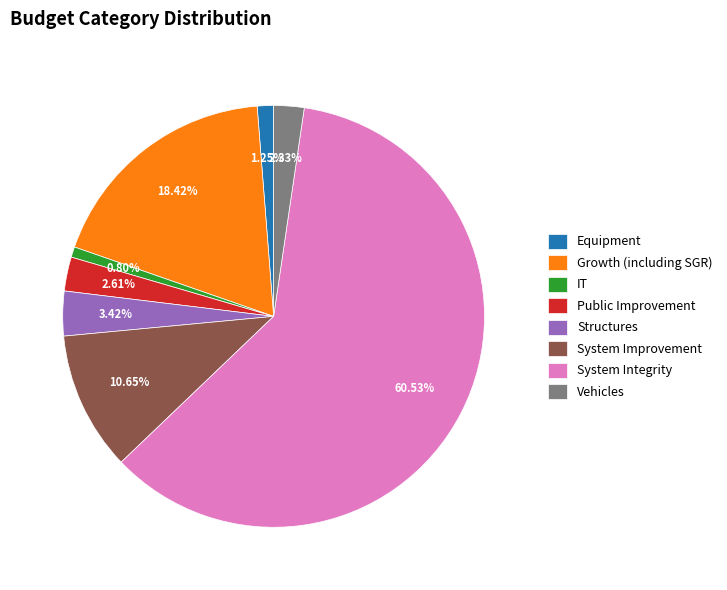

To the nearest percent, what portion does System Integrity represent?

61%